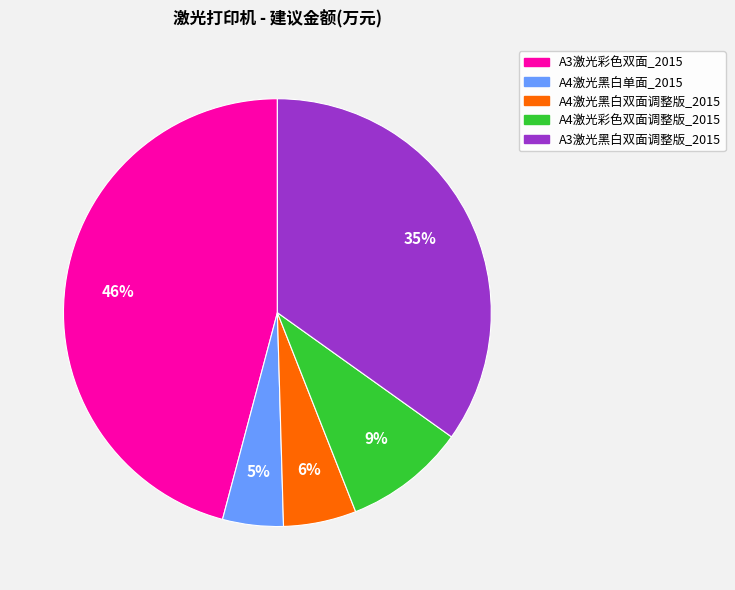

To the nearest percent, what percentage of the pie is A4激光黑白双面调整版_2015?

6%